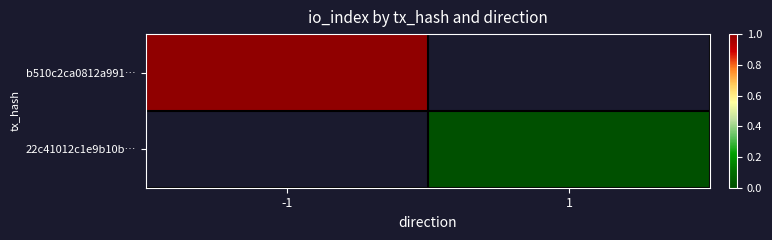

The 22c41012c1e9b10b… series shows 0.0 at 1. True or false?

True